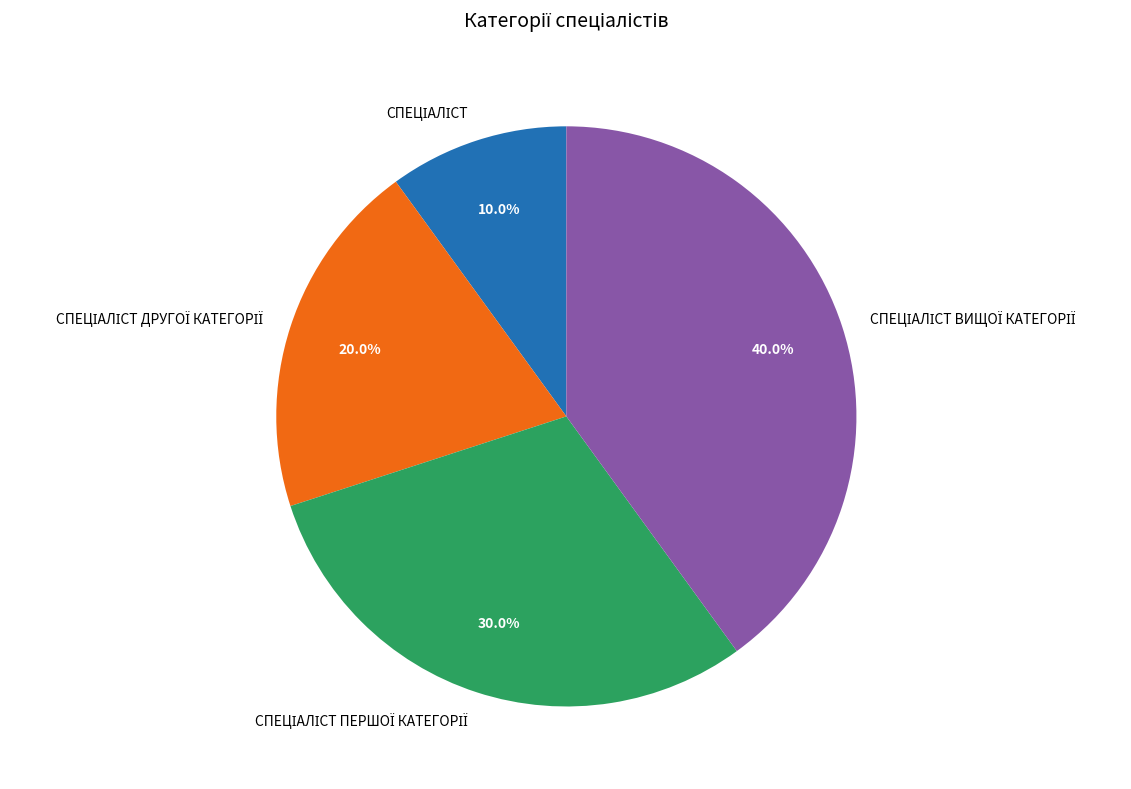

Is there a majority slice in this chart?

No